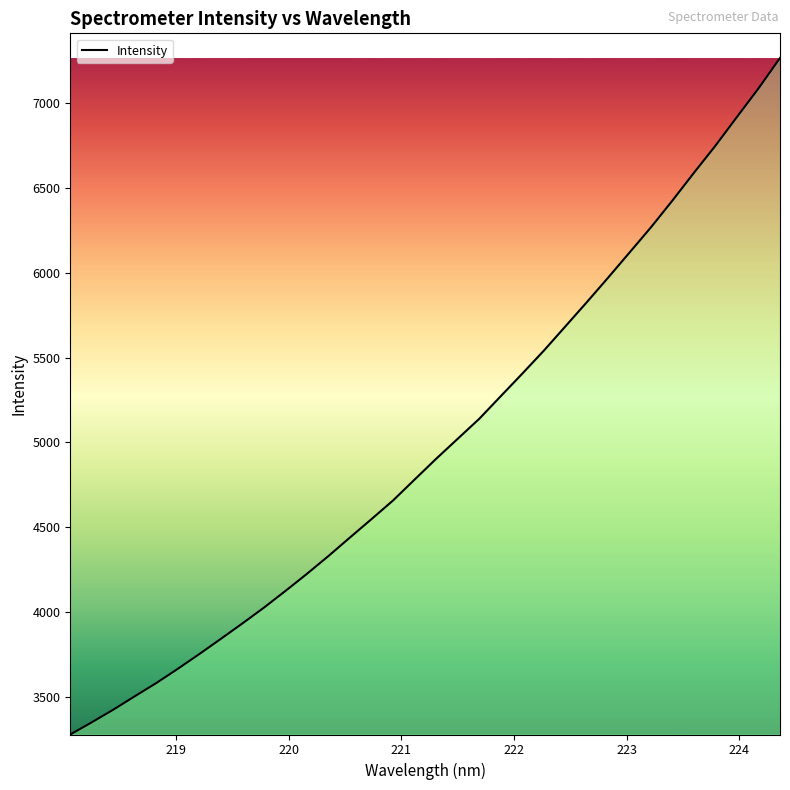

What is the difference between the maximum and minimum values?

3984.0